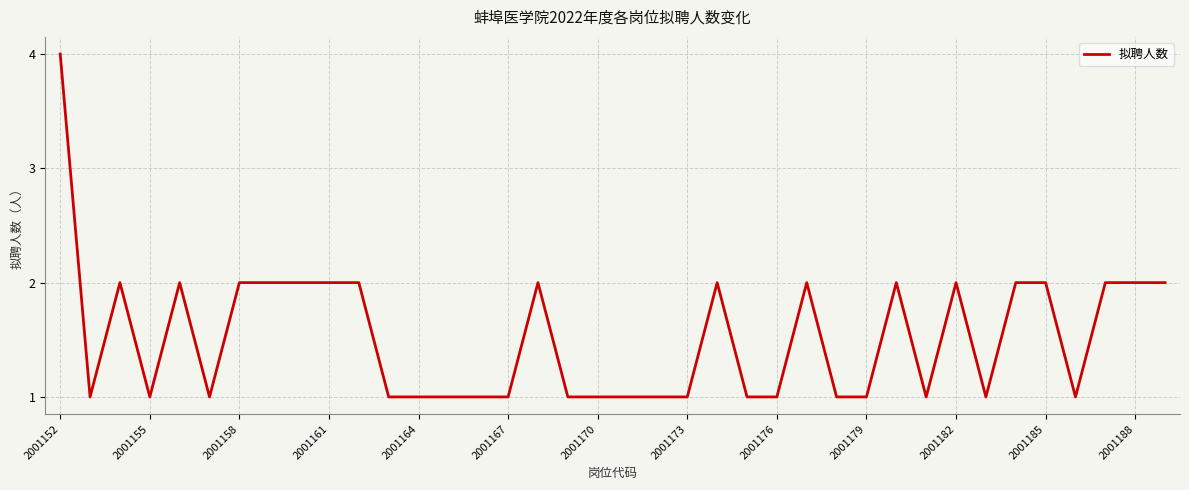

Is this an area chart (filled region under the line)?

No